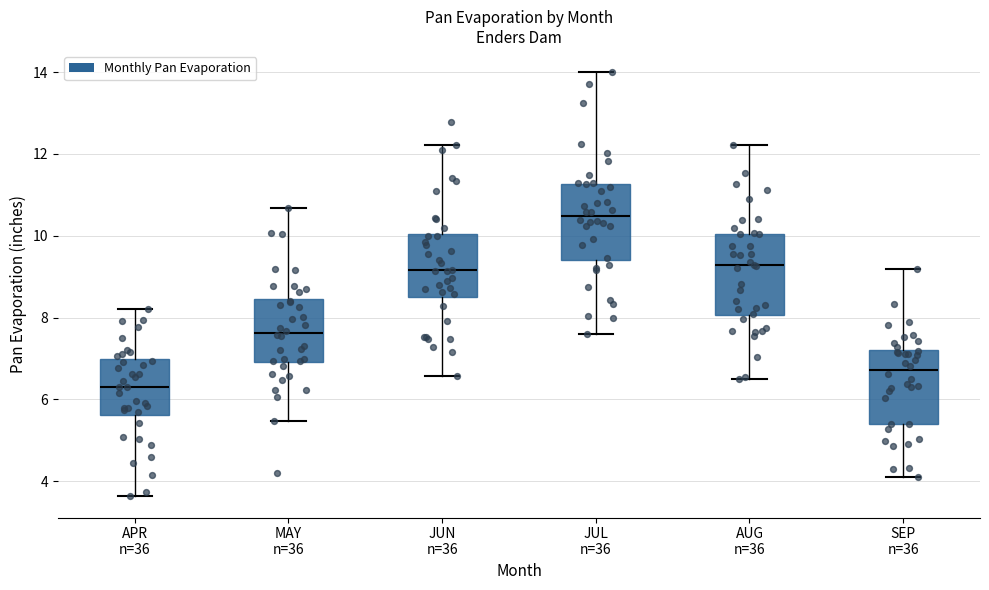

Reading left to right, transcribe this box plot: for each box, give where its median line is, the range the box spans, and where its two whiskers end, as read against the y-axis. The values are not printed on the chart, so give them approximately, as read against the axis.

APR n=36: median 6.4, box 5.6 to 7.0, whiskers 3.6 to 8.2
MAY n=36: median 7.6, box 7.0 to 8.4, whiskers 5.4 to 10.6
JUN n=36: median 9.2, box 8.6 to 10.0, whiskers 6.6 to 12.2
JUL n=36: median 10.4, box 9.4 to 11.2, whiskers 7.6 to 14.0
AUG n=36: median 9.2, box 8.0 to 10.0, whiskers 6.6 to 12.2
SEP n=36: median 6.8, box 5.4 to 7.2, whiskers 4.2 to 9.2